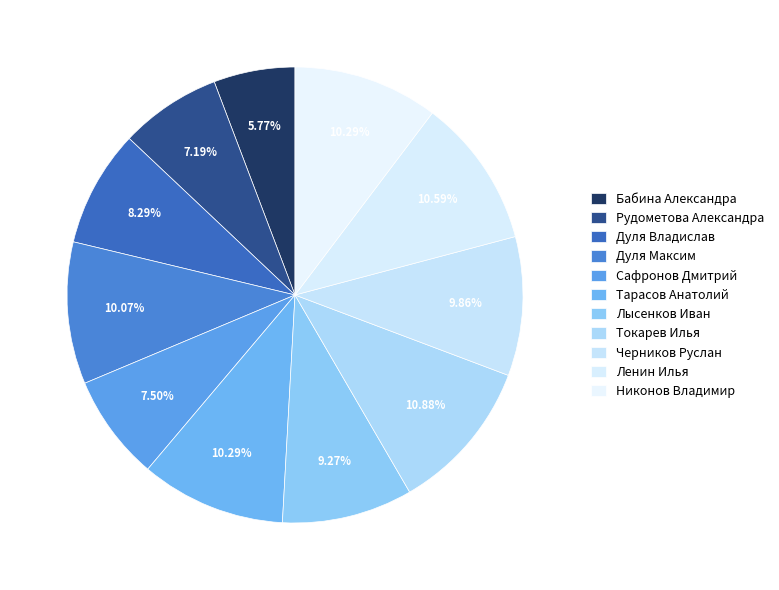

Count the number of slices in the pie.

11